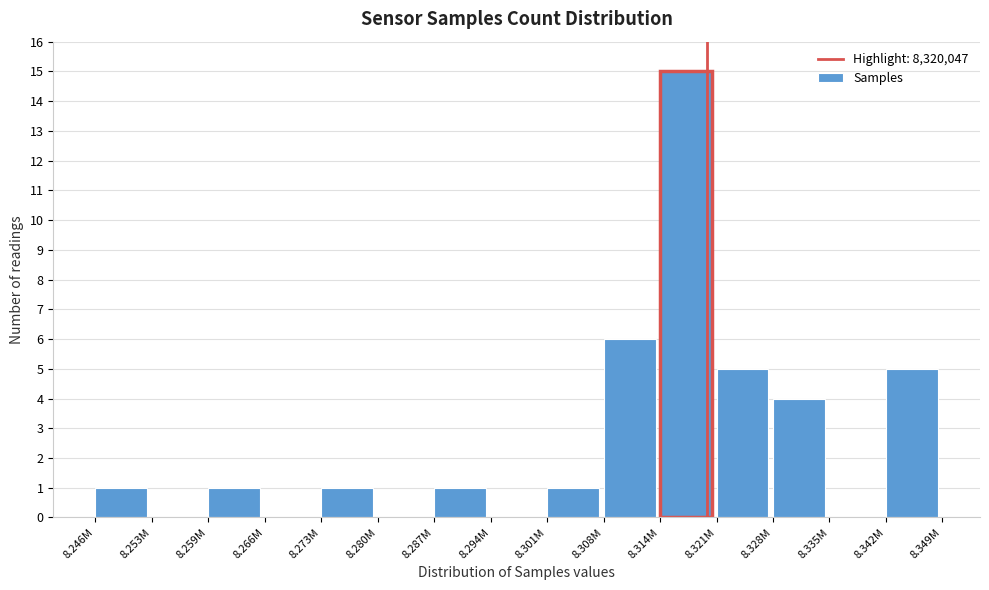

Reading left to right, list all the values displayed in this chart.

8.246M=1	8.253M=0	8.259M=1	8.266M=0	8.273M=1	8.280M=0	8.287M=1	8.294M=0	8.301M=1	8.308M=6	8.314M=15	8.321M=5	8.328M=4	8.335M=0	8.342M=5